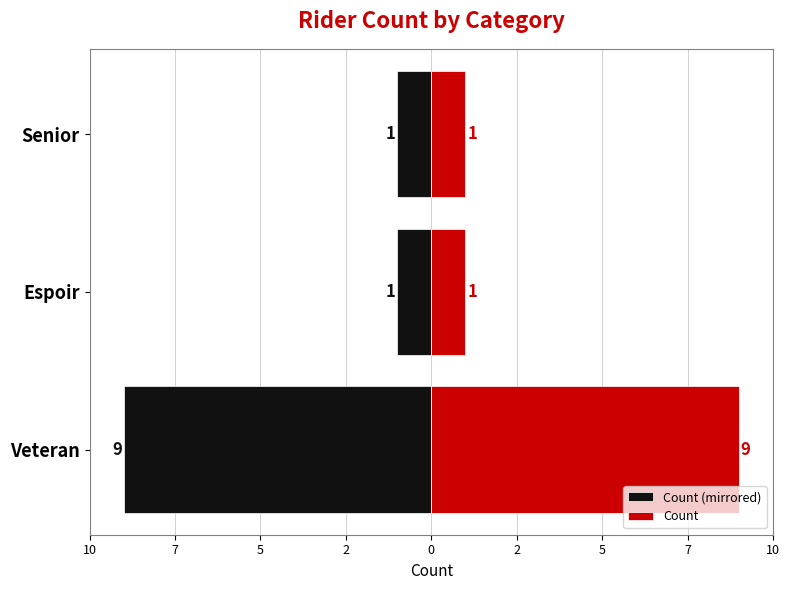

What is the average value of the Count (mirrored) series?

-4